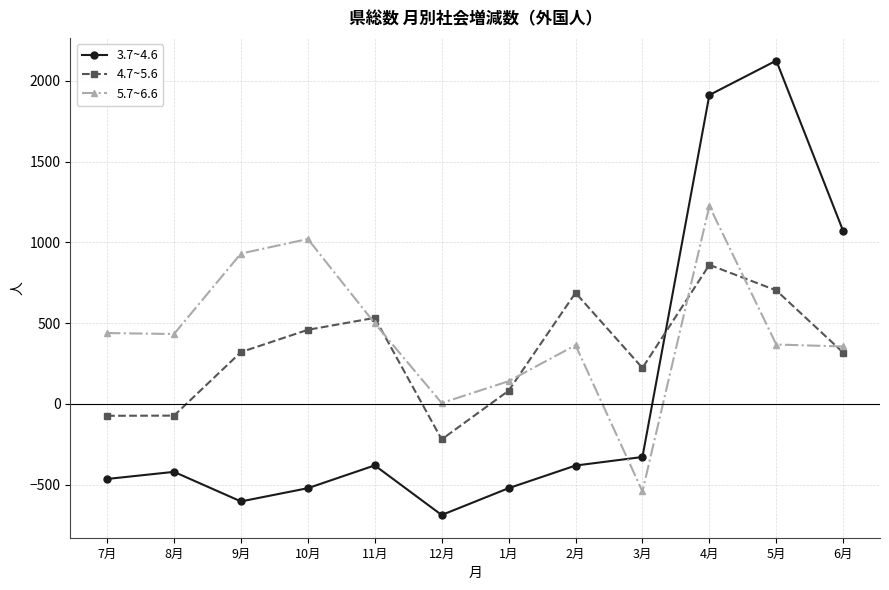

List the series in order of their peak value, highest first.

3.7~4.6, 5.7~6.6, 4.7~5.6